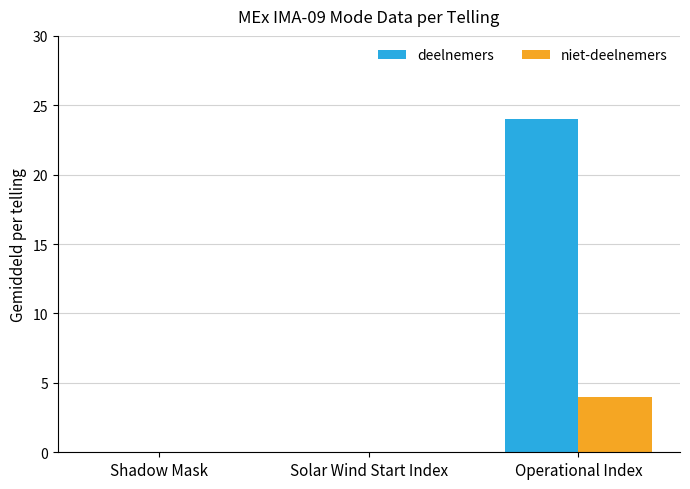

What is the sum of the deelnemers values at Solar Wind Start Index and Operational Index?

24